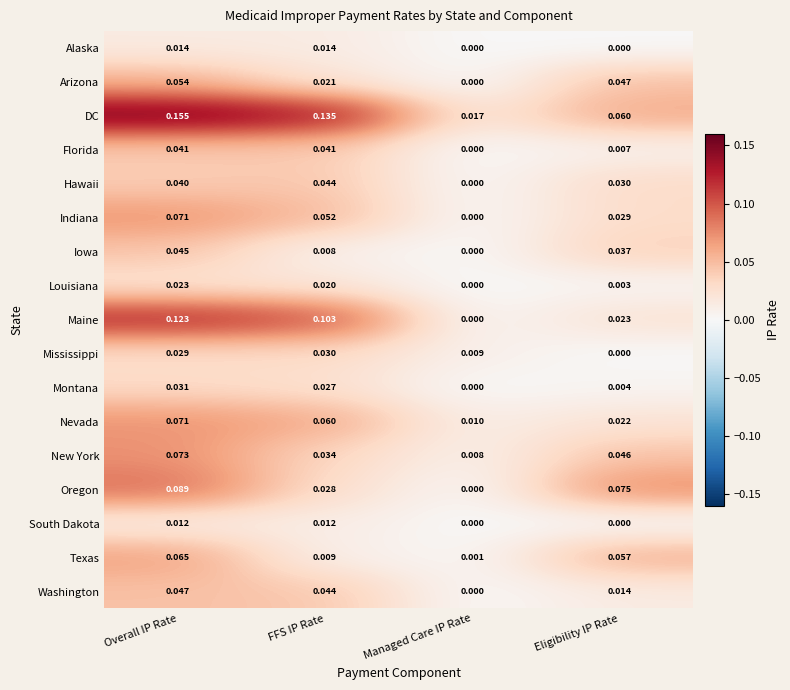

Which category has the highest value across all series?

Overall IP Rate